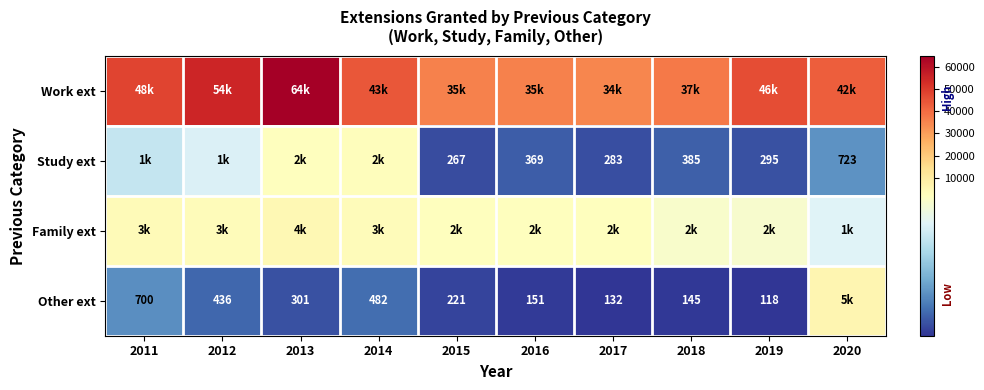

What is the total value across all series at 2015?

38620